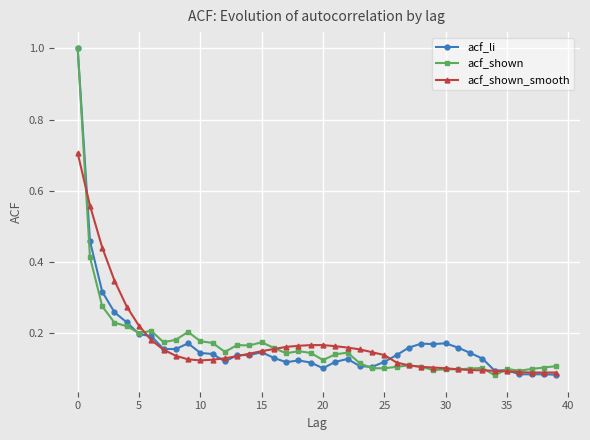

True or false: acf_shown has more than 0 points higher than both neighbors.

True